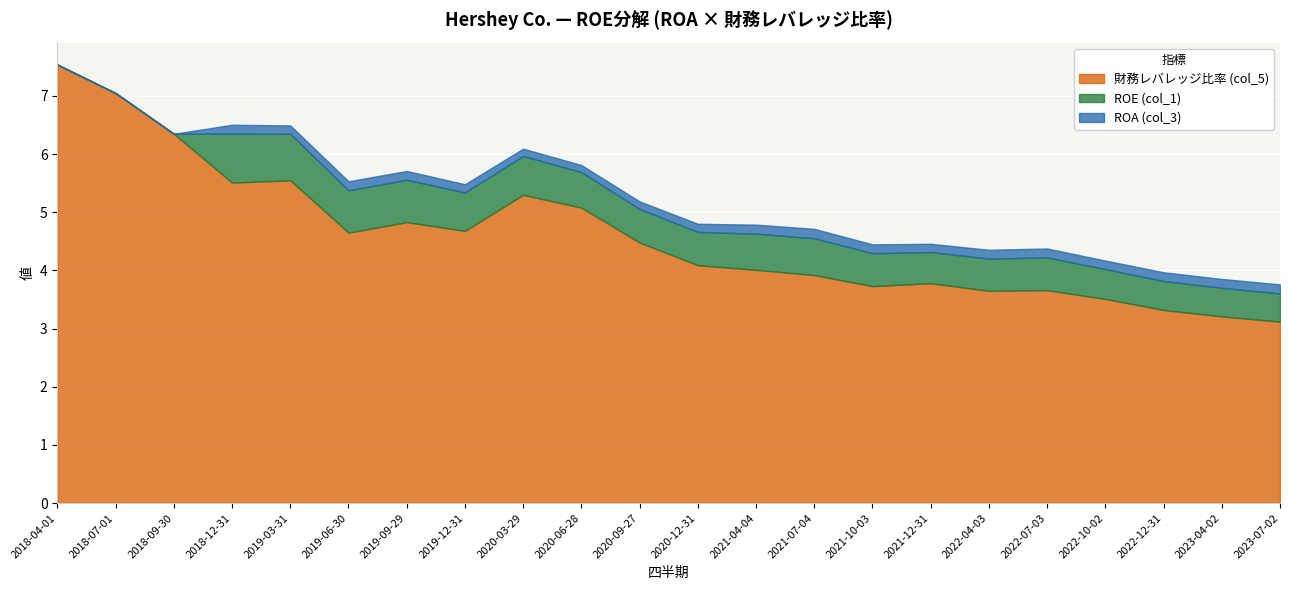

How many categories are shown in the chart?

22